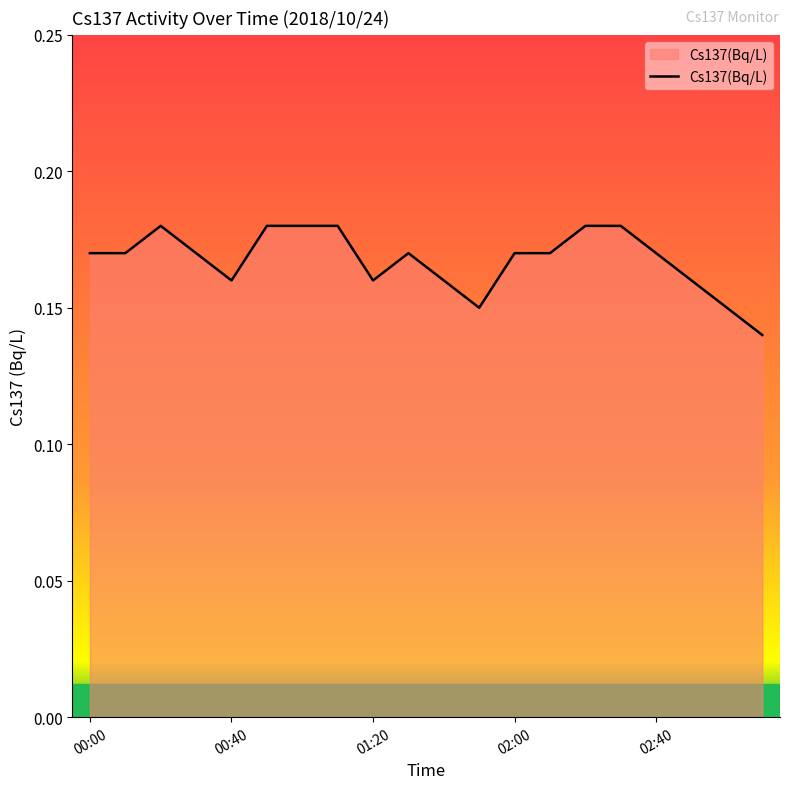

How many categories are shown in the chart?

20